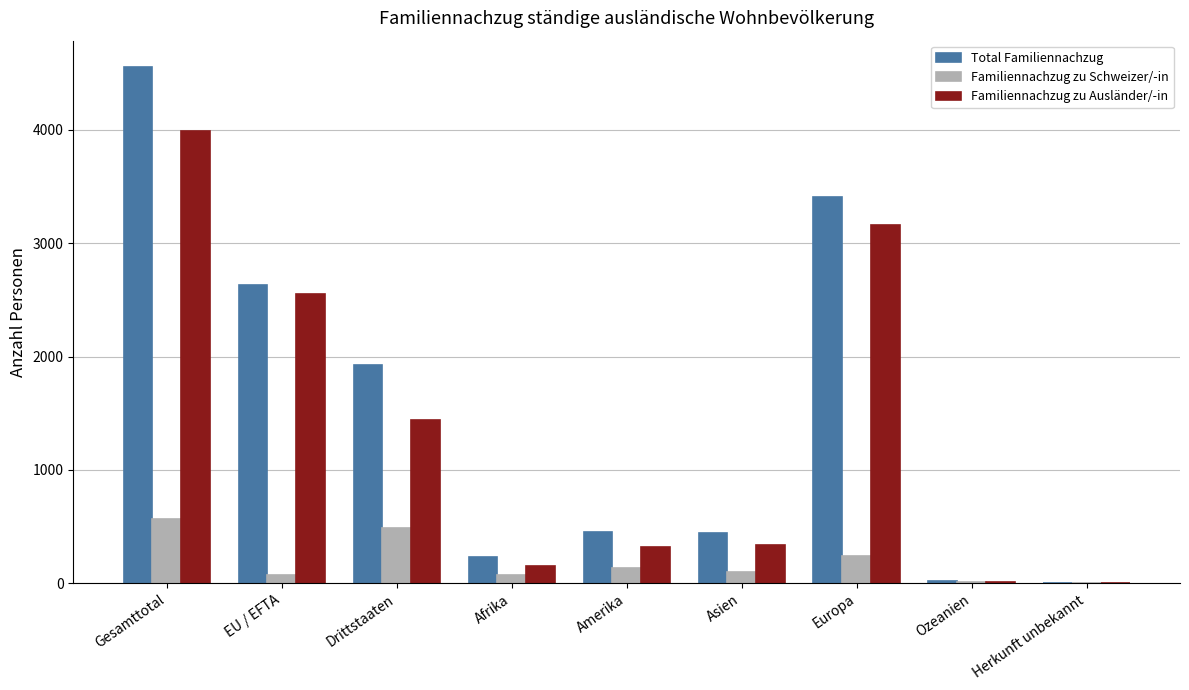

Which series changed the most between Amerika and Herkunft unbekannt?

Total Familiennachzug